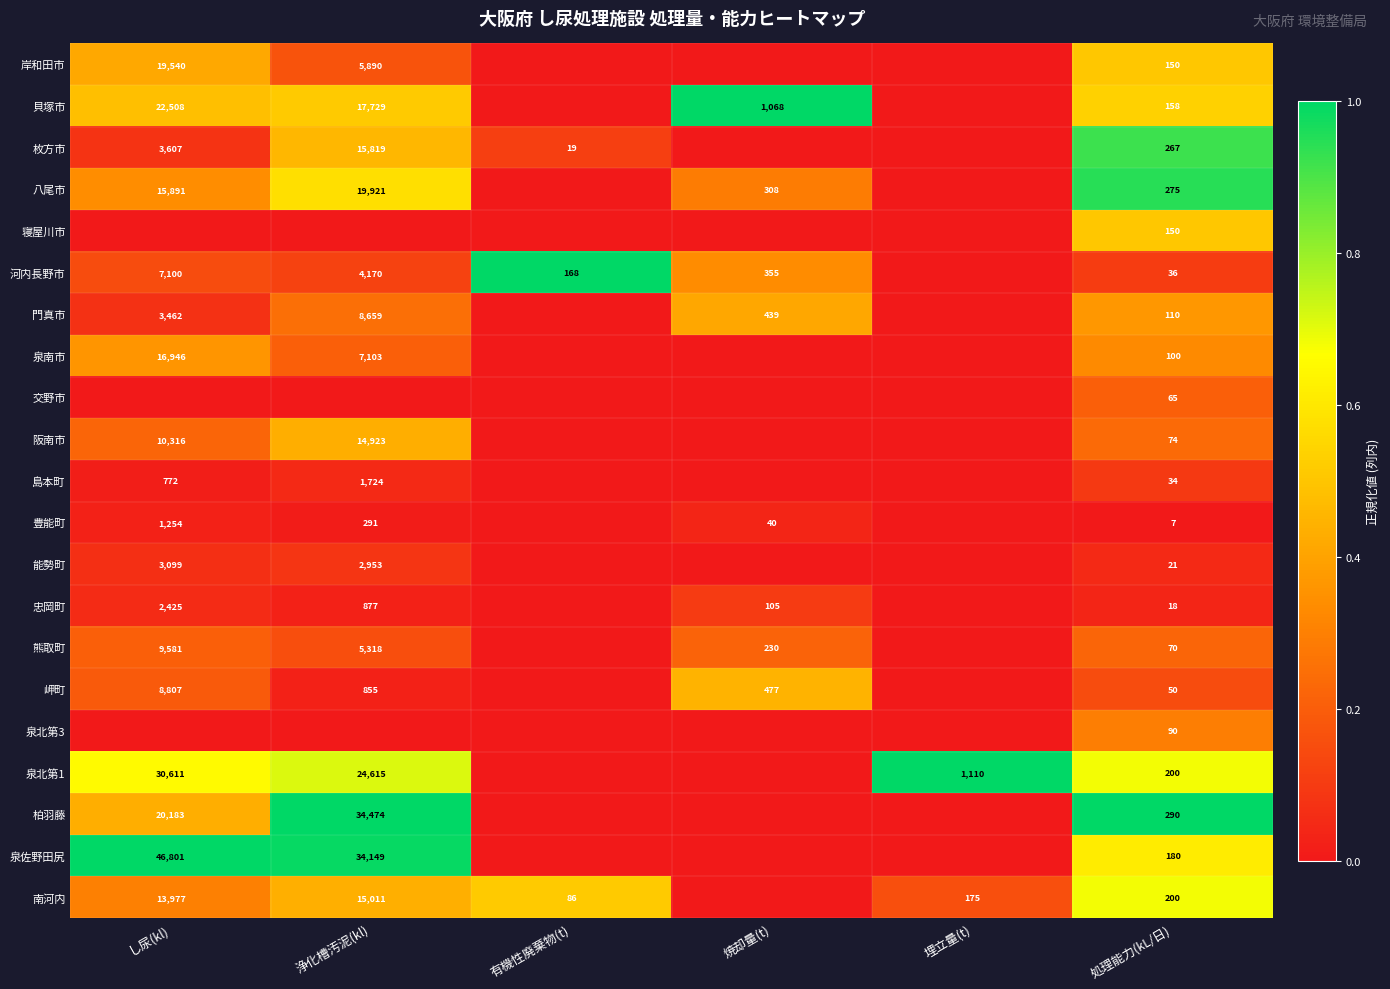

At how many categories does at least one series exceed 0?

6